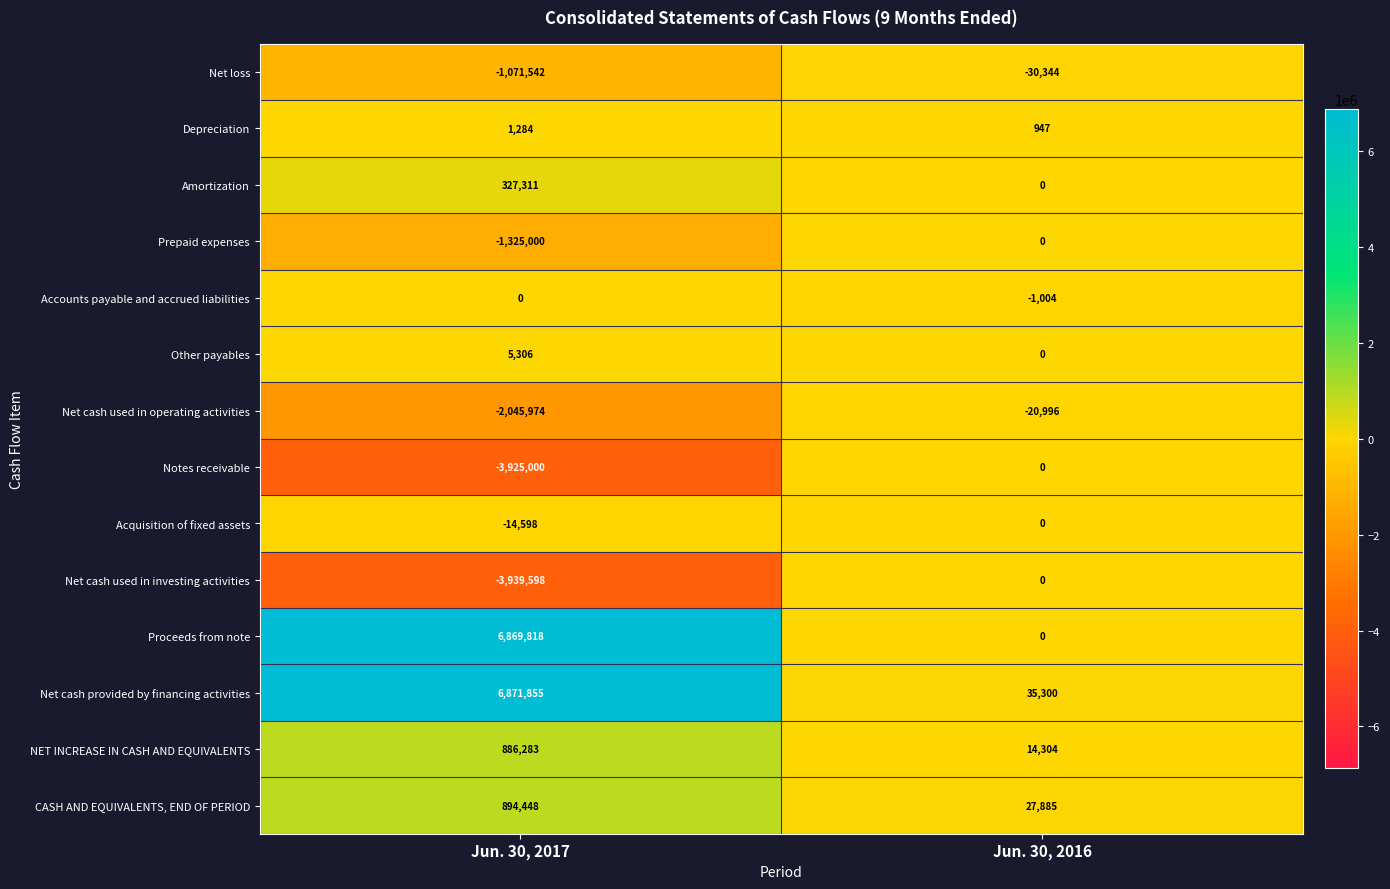

What is the difference between the Accounts payable and accrued liabilities values at Jun. 30, 2017 and Jun. 30, 2016?

1004